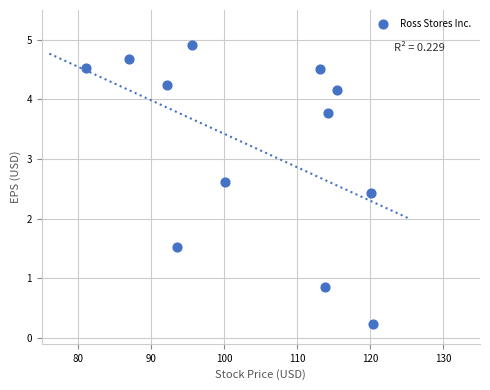

What is the range of X values (max minus min)?

39.3